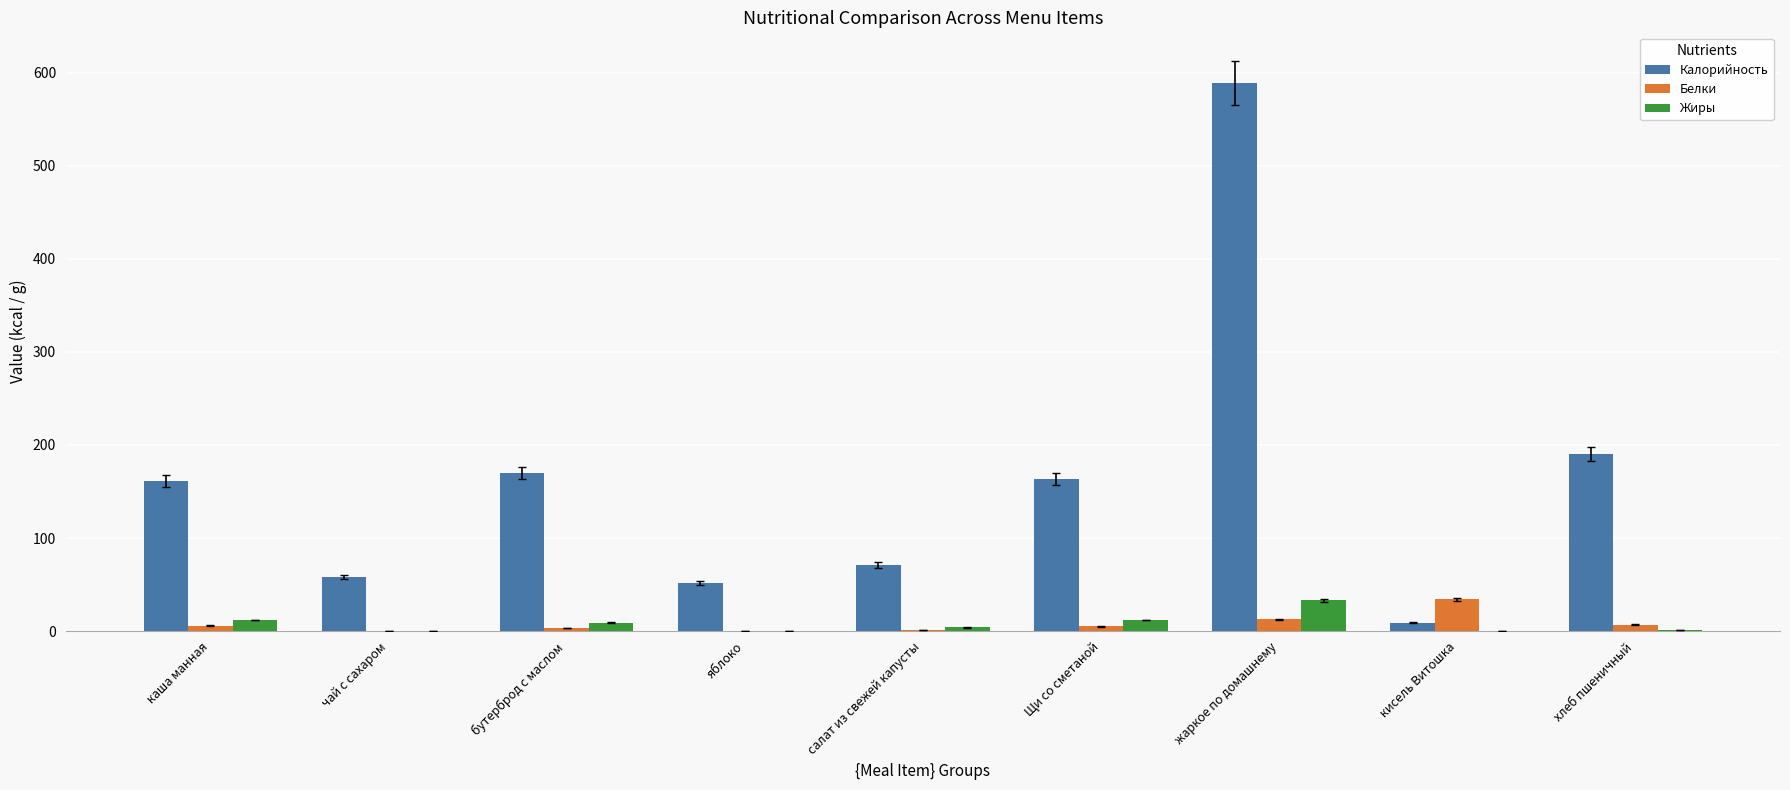

At which label is Калорийность closest to 299?

хлеб пшеничный